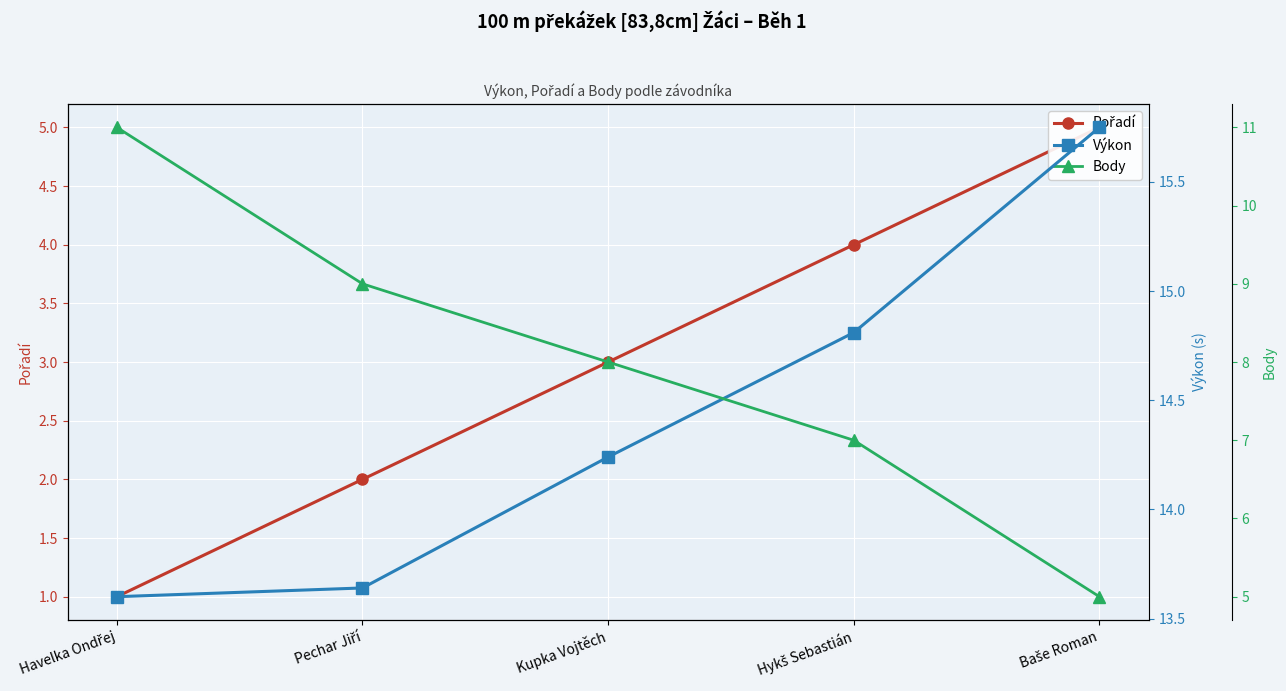

True or false: Pořadí and Body cross at least once.

False